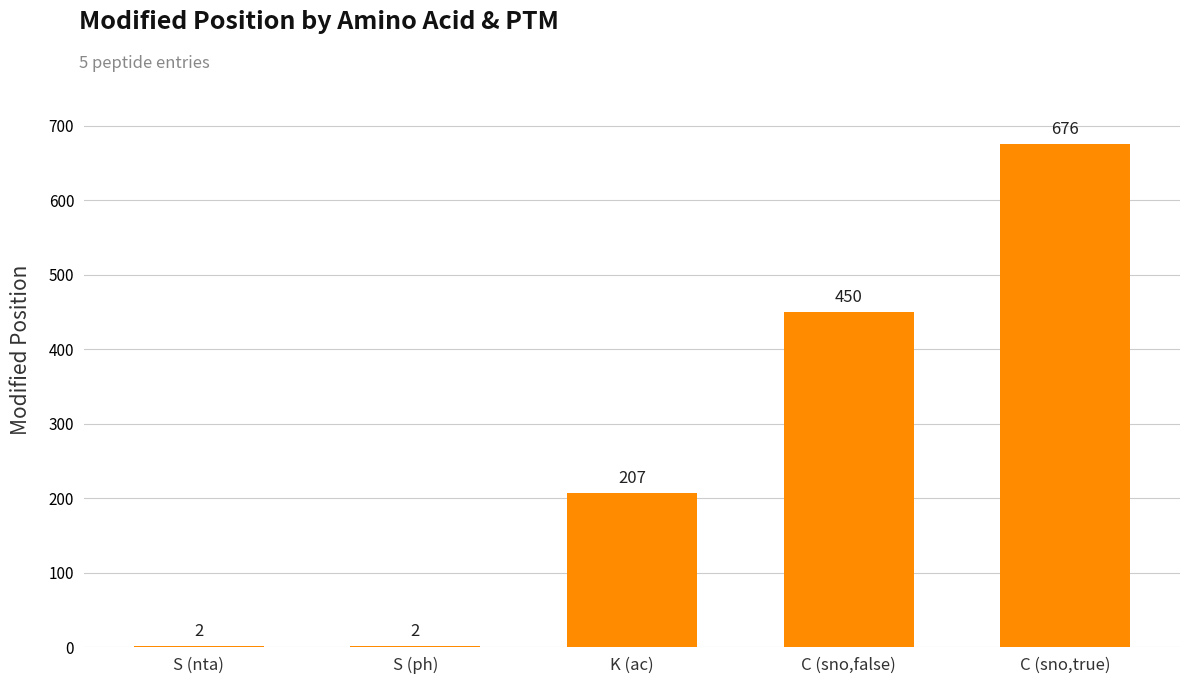

The value at C (sno,false) is 682. True or false?

False